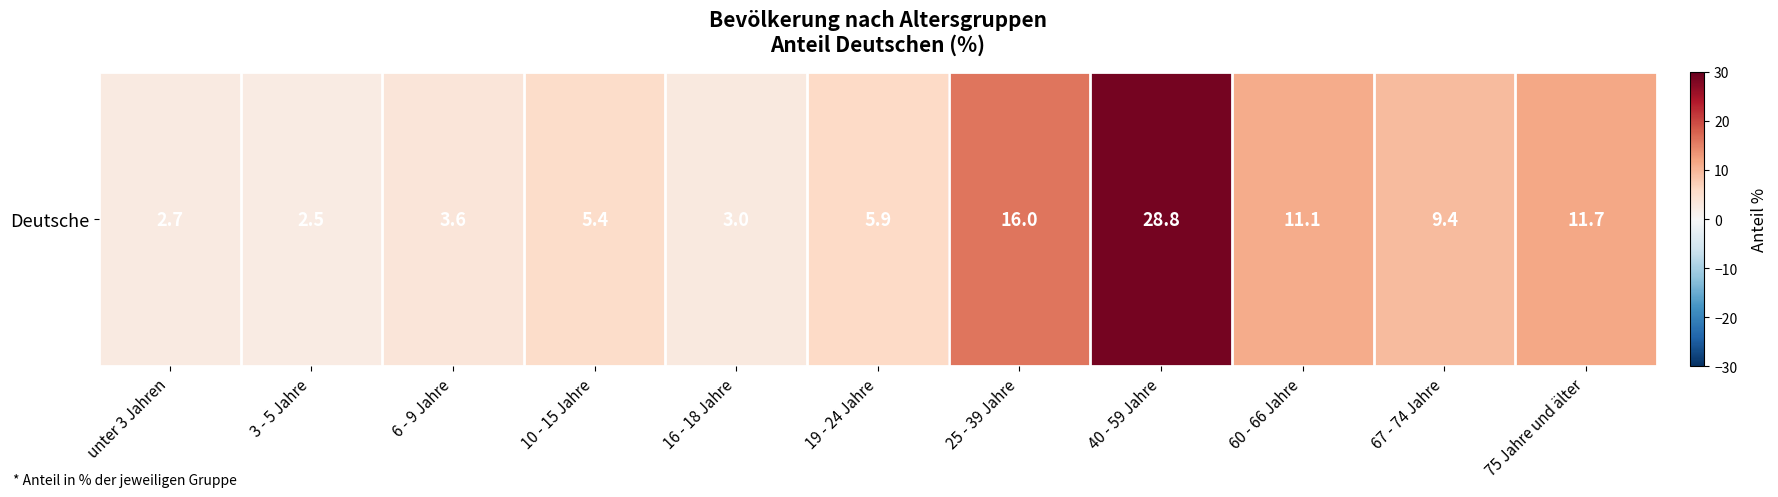

At which label is the value closest to 15?

25 - 39 Jahre